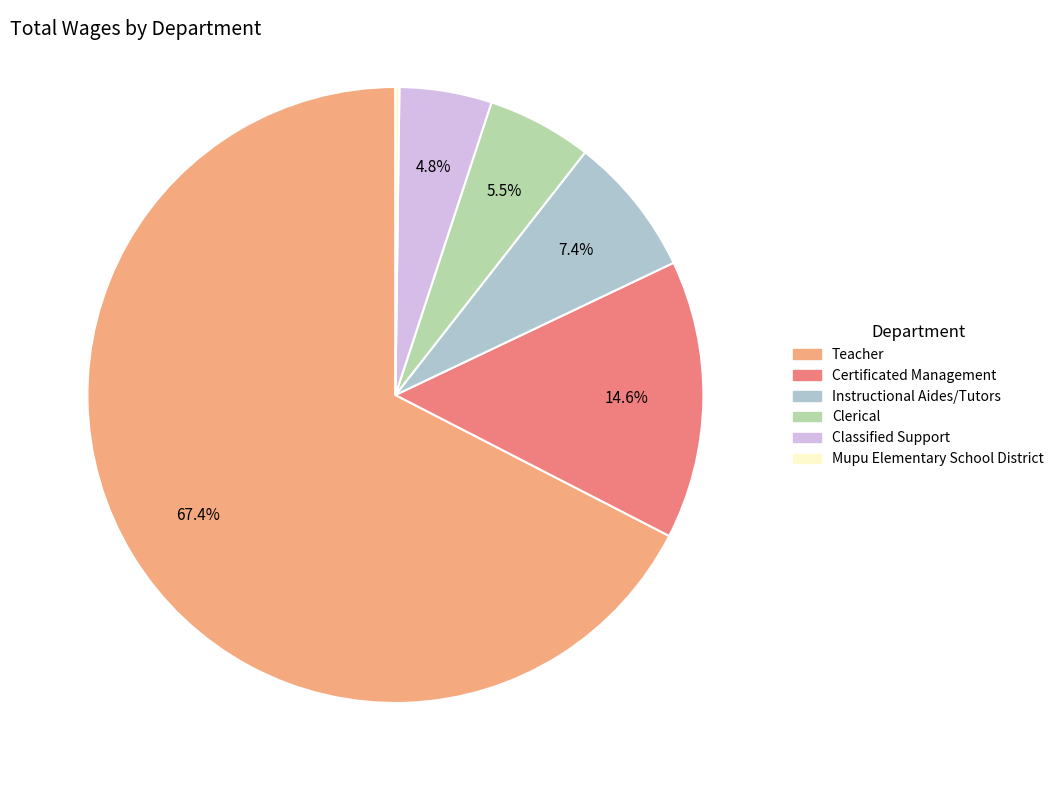

To the nearest percent, what is the difference between the largest and smallest slice percentages?

67%